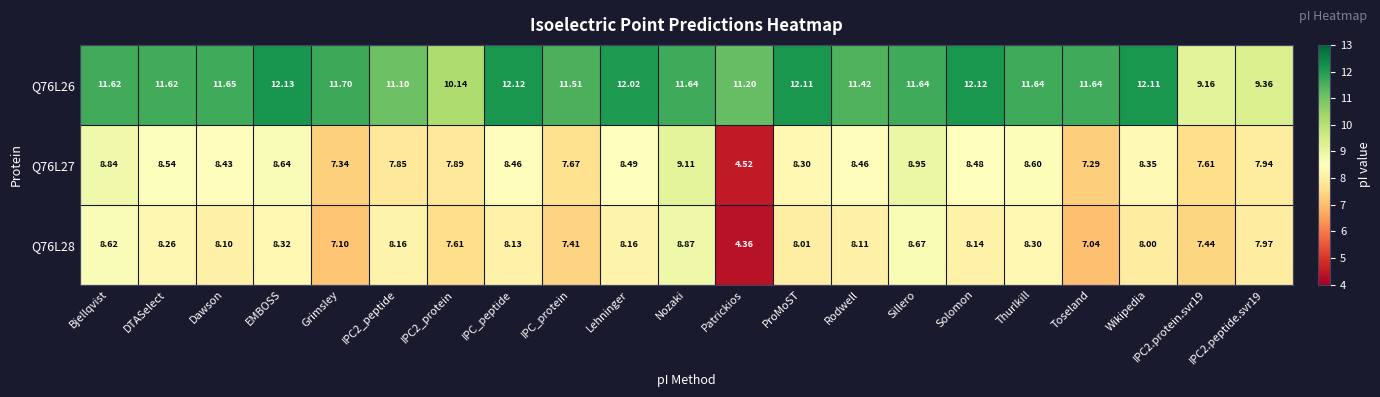

At how many categories does at least one series exceed 8?

21